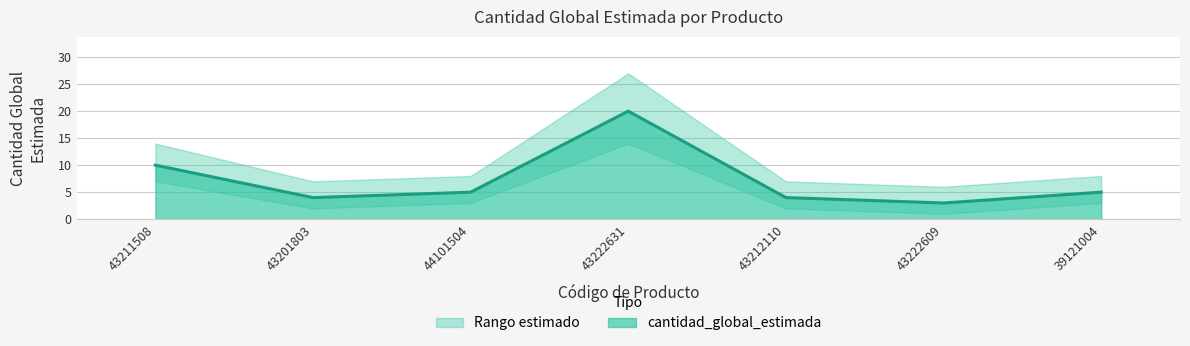

What is the greatest value displayed?

20